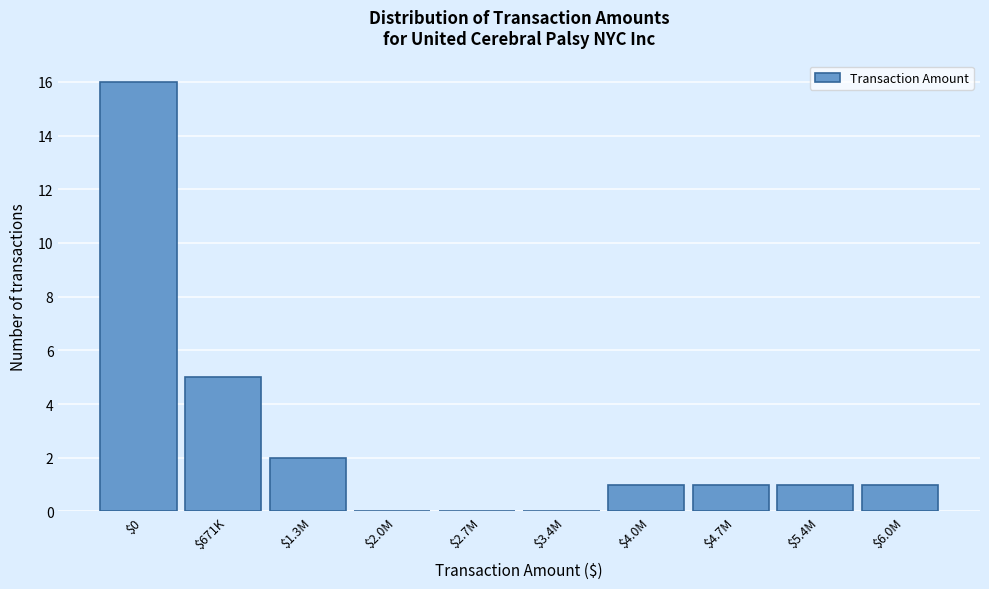

Is it true that the value at $3.4M is 0?

True